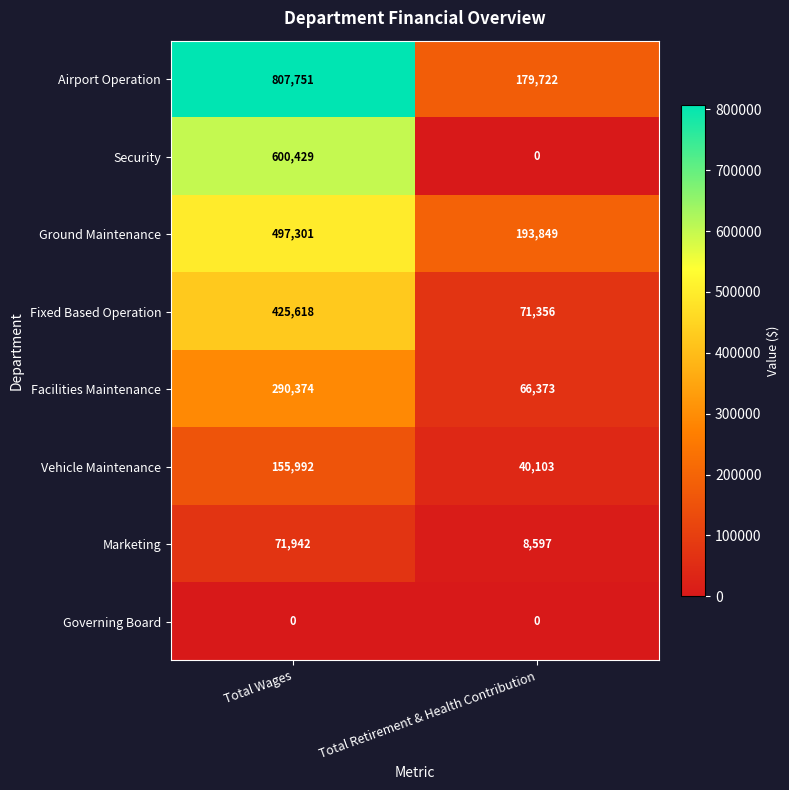

Rank the series by their maximum value, from lowest to highest.

Governing Board, Marketing, Vehicle Maintenance, Facilities Maintenance, Fixed Based Operation, Ground Maintenance, Security, Airport Operation